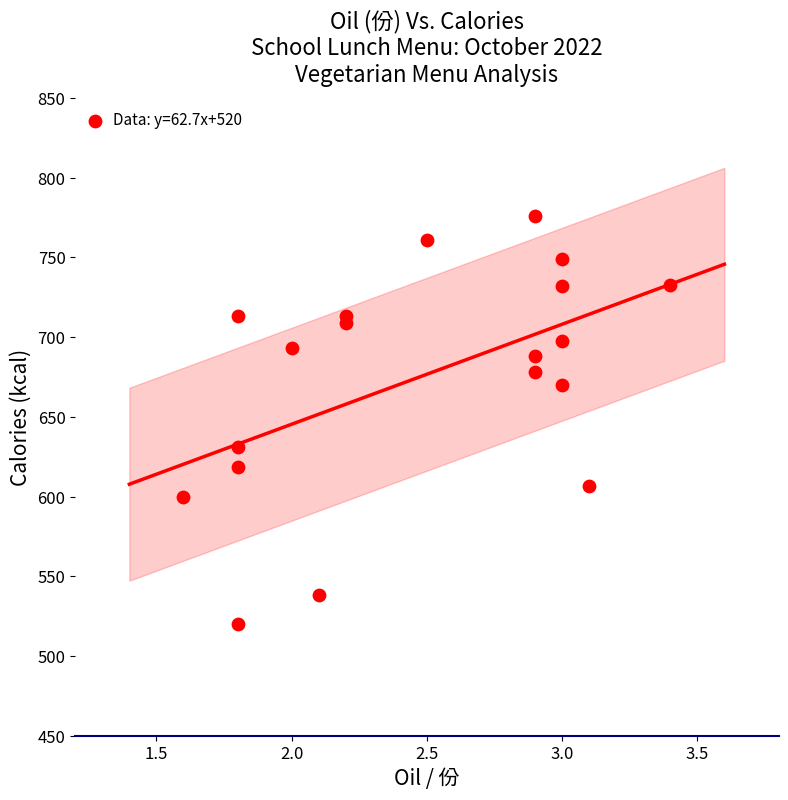

What Y value in the scatter plot is closest to 648?

631.0